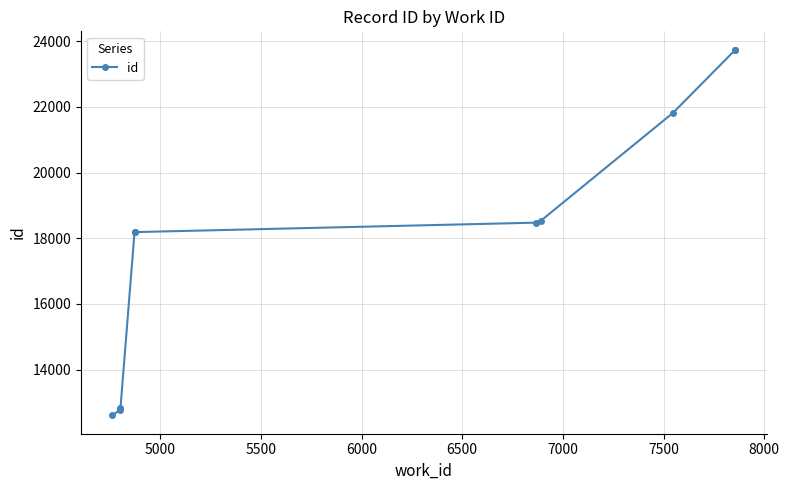

Count the number of categories in the chart.

10